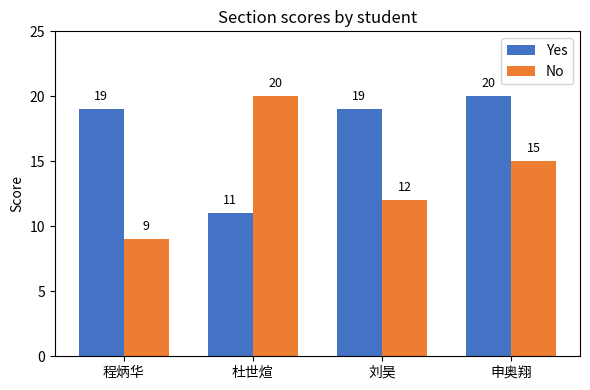

Between 程炳华 and 杜世煊, which series saw the biggest shift?

No